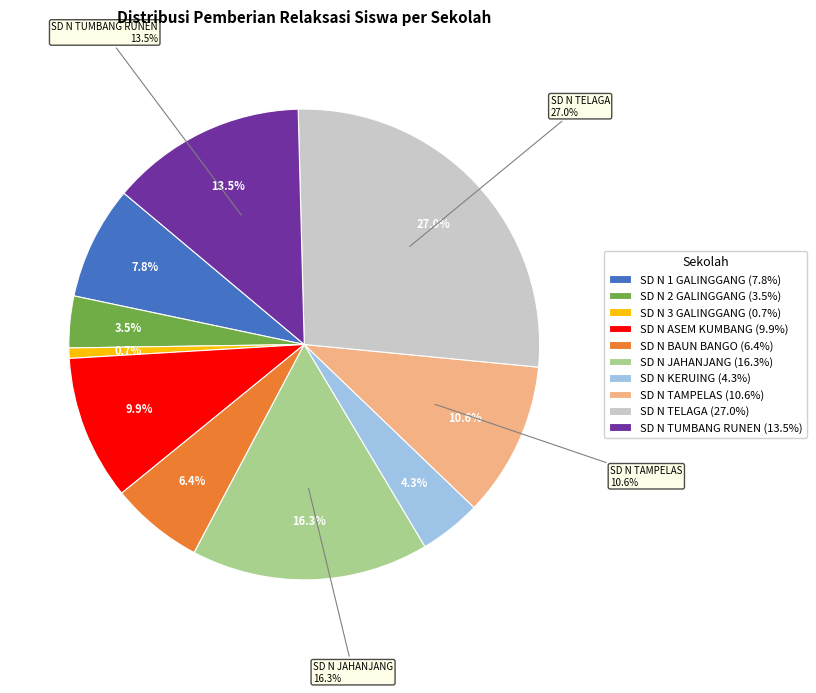

To the nearest percent, what is the combined percentage of SD NEGERI JAHANJANG and SD NEGERI ASEM KUMBANG?

26%